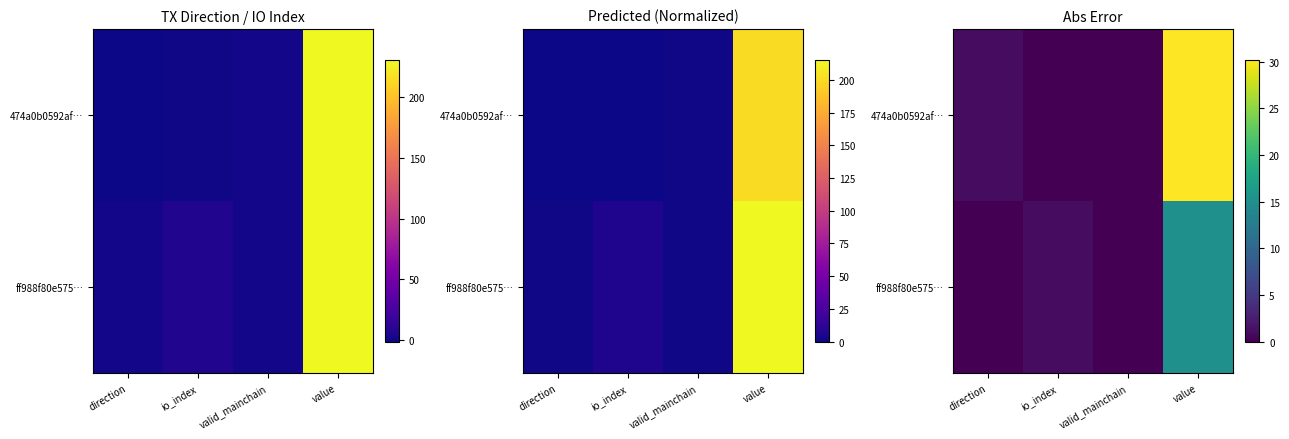

Which series has the largest range (max minus min)?

474a0b0592af…